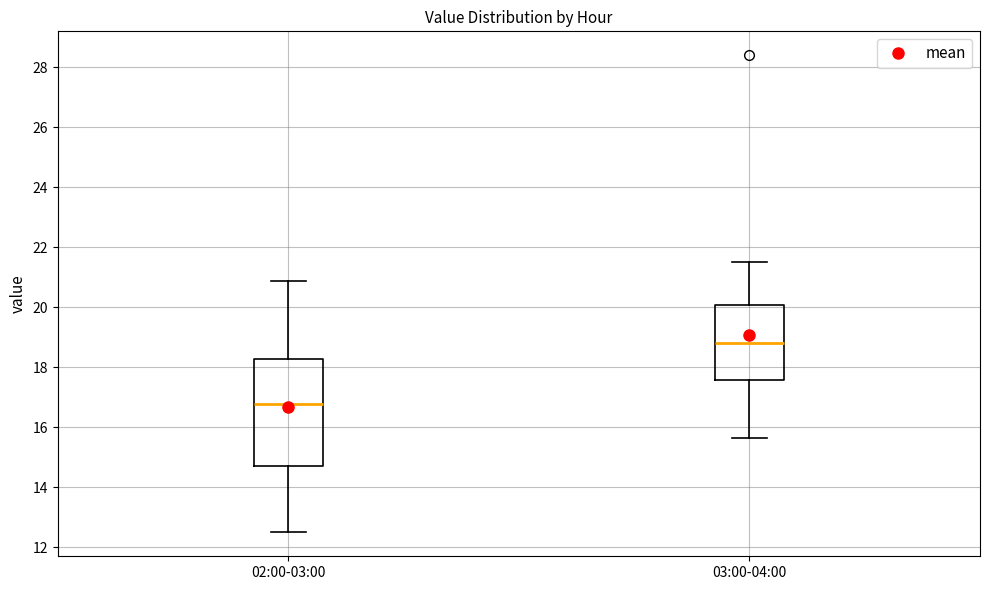

Reading left to right, transcribe this box plot: for each box, give where its median line is, the range the box spans, and where its two whiskers end, as read against the y-axis. The values are not printed on the chart, so give them approximately, as read against the axis.

02:00-03:00: median 16.8, box 14.8 to 18.2, whiskers 12.6 to 20.8
03:00-04:00: median 18.8, box 17.6 to 20.0, whiskers 15.6 to 21.6